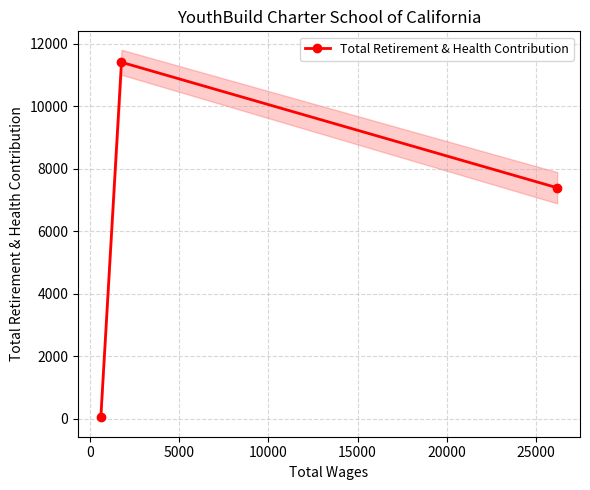

How many values are between 66 and 11403?

3